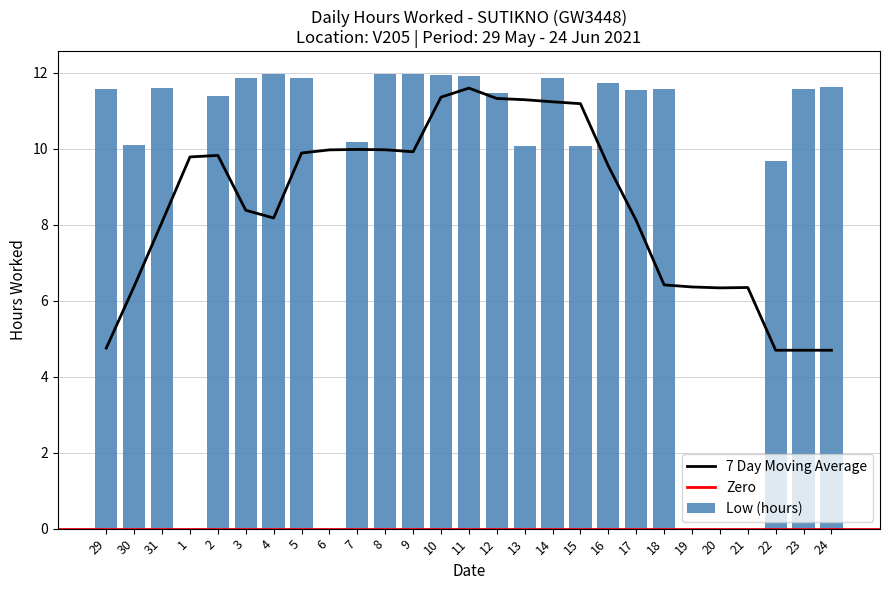

Is it true that the value at 7 is 15.1?

False